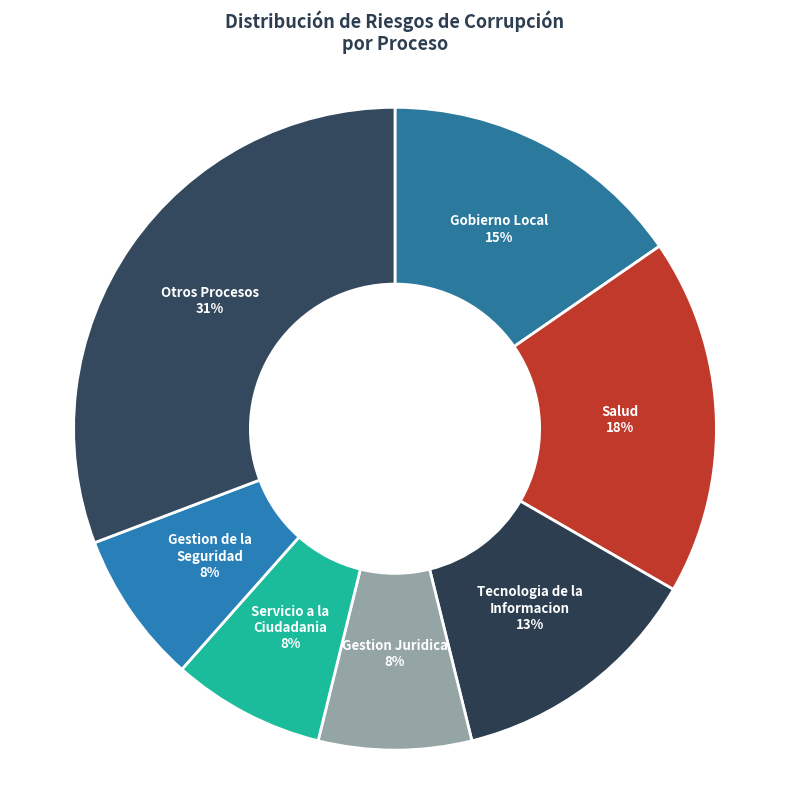

To the nearest percent, what is the average slice percentage?

14%